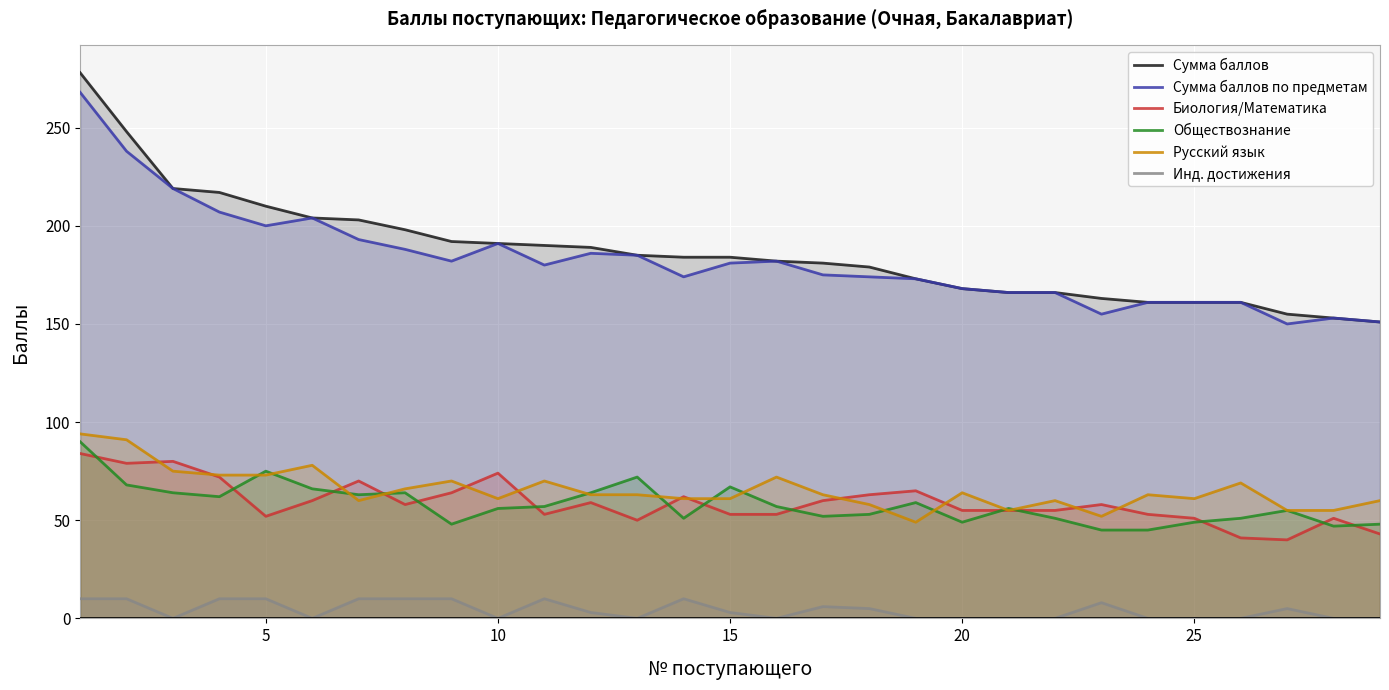

How many lines are shown in the chart?

6